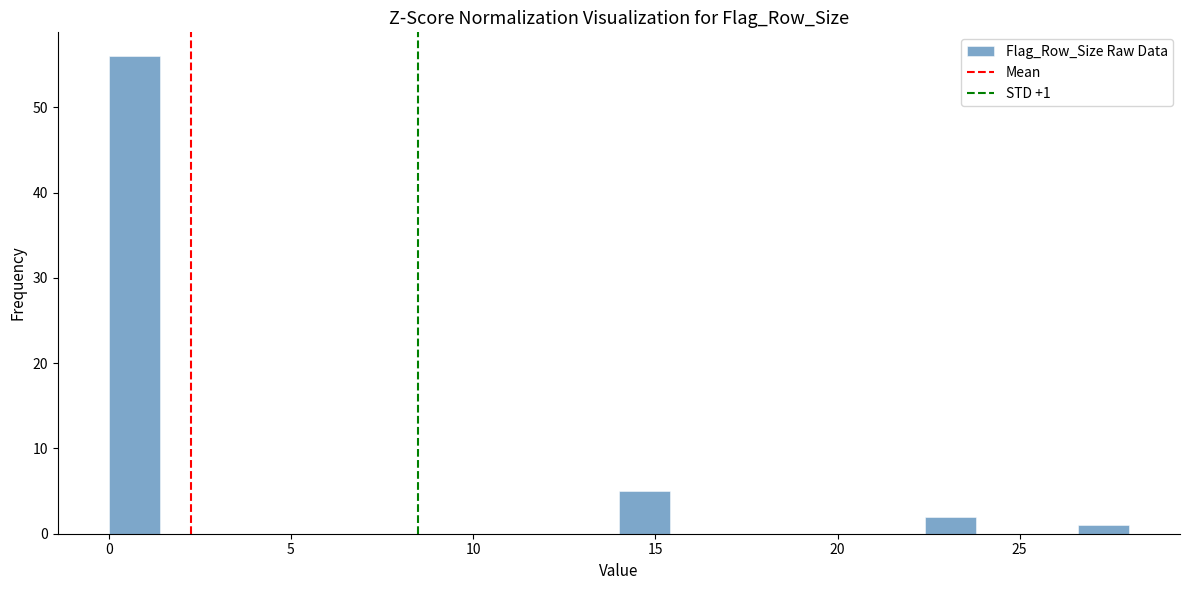

Read against the x-axis, roughly where is the centre of the tallest bar?

0.5